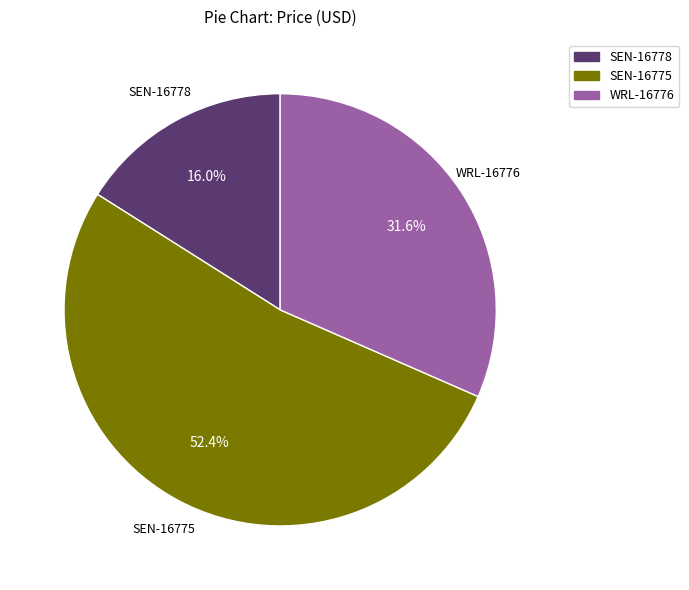

To the nearest percent, what percentage of the pie is SEN-16775?

52%